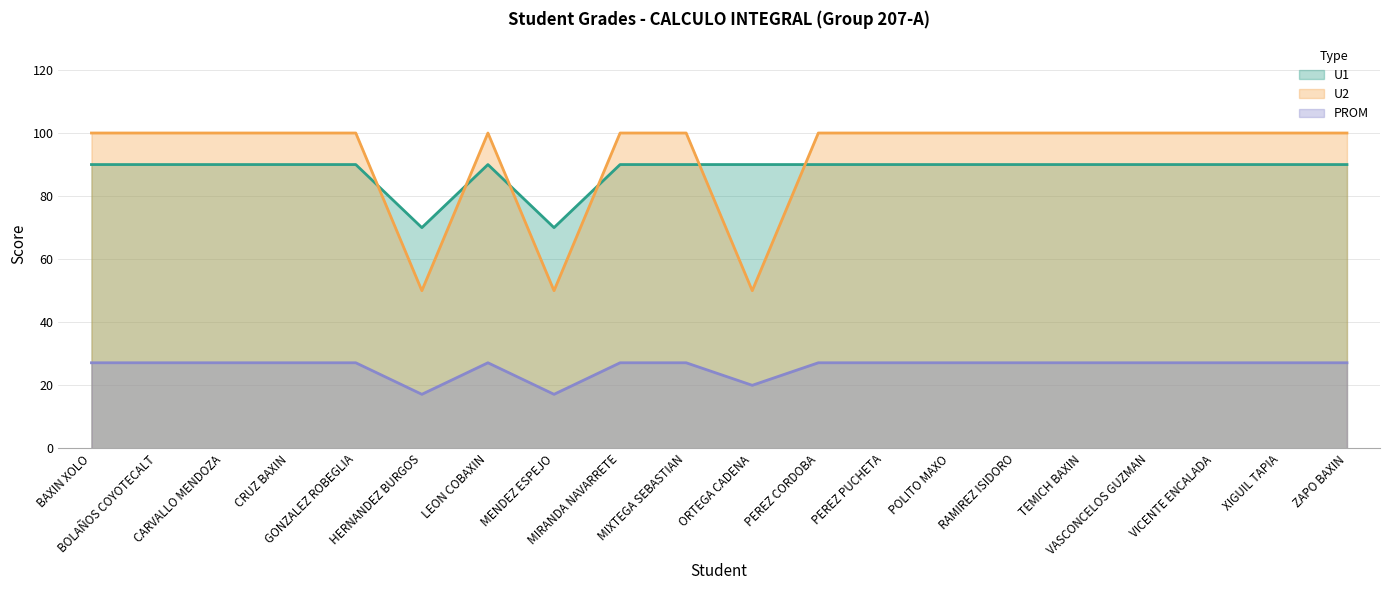

Rank the series by their maximum value, from highest to lowest.

U2, U1, PROM